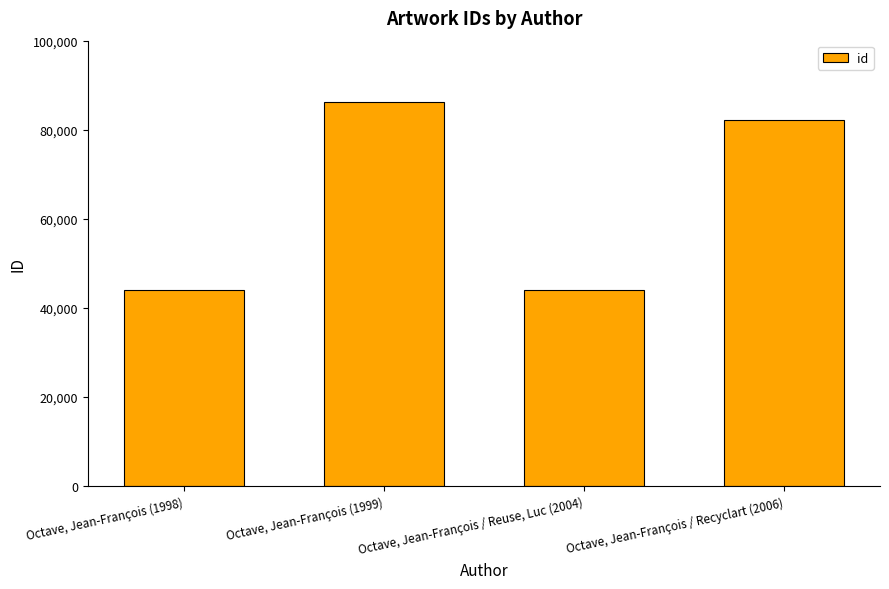

What is the maximum value shown in the chart?

86142